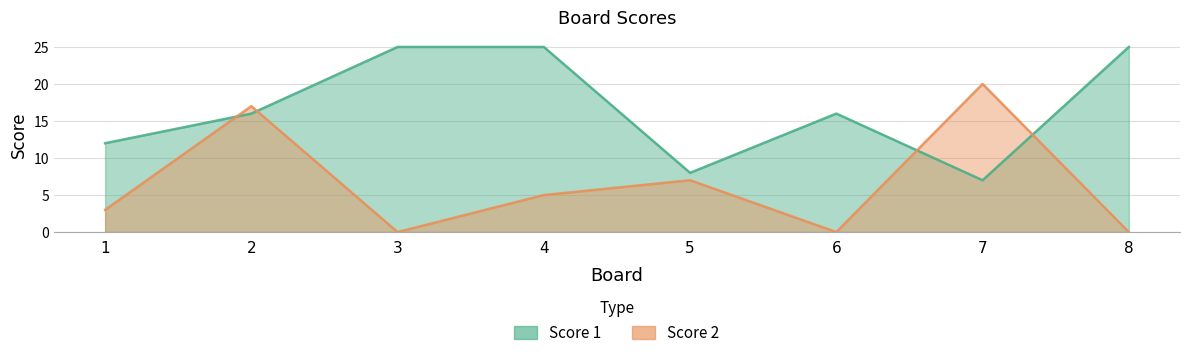

At which category is the sum across all series the highest?

2